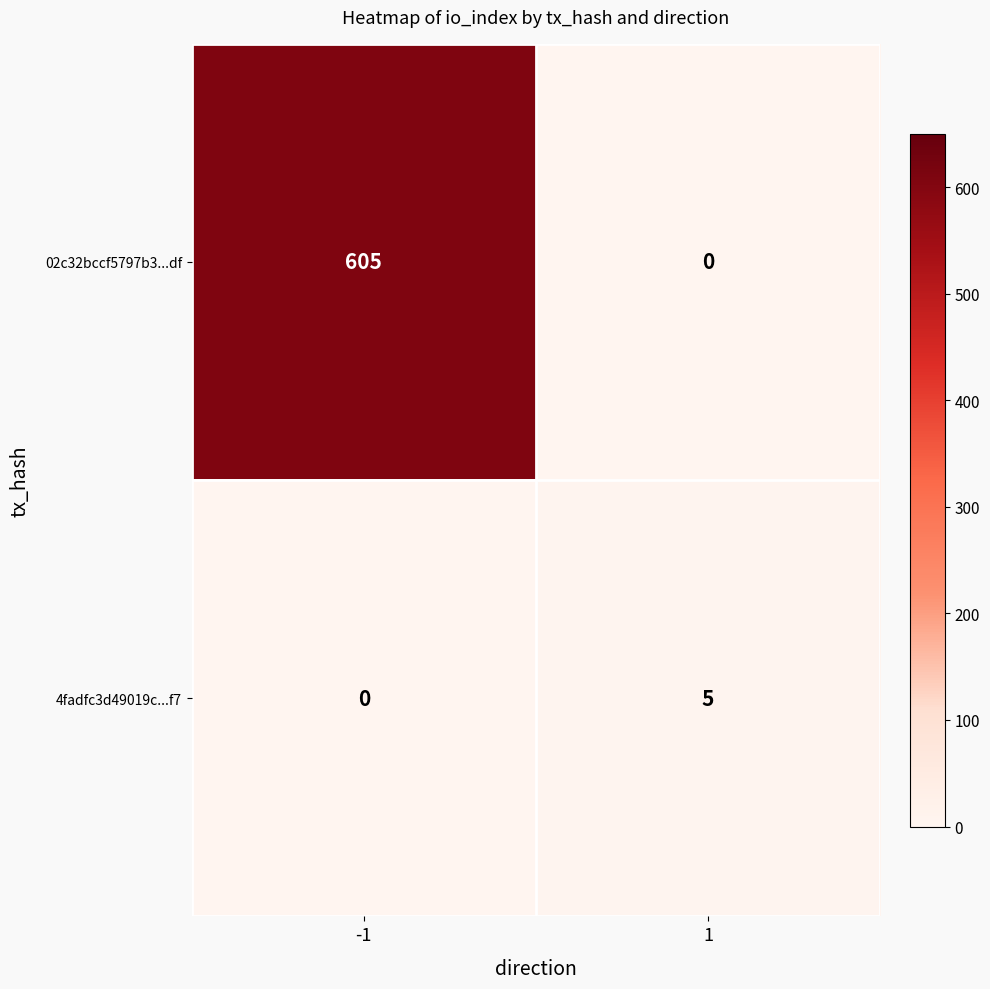

Reading left to right, extract all data points from this chart.

02c32bccf5797b3...df: 605	0
4fadfc3d49019c...f7: 0	5